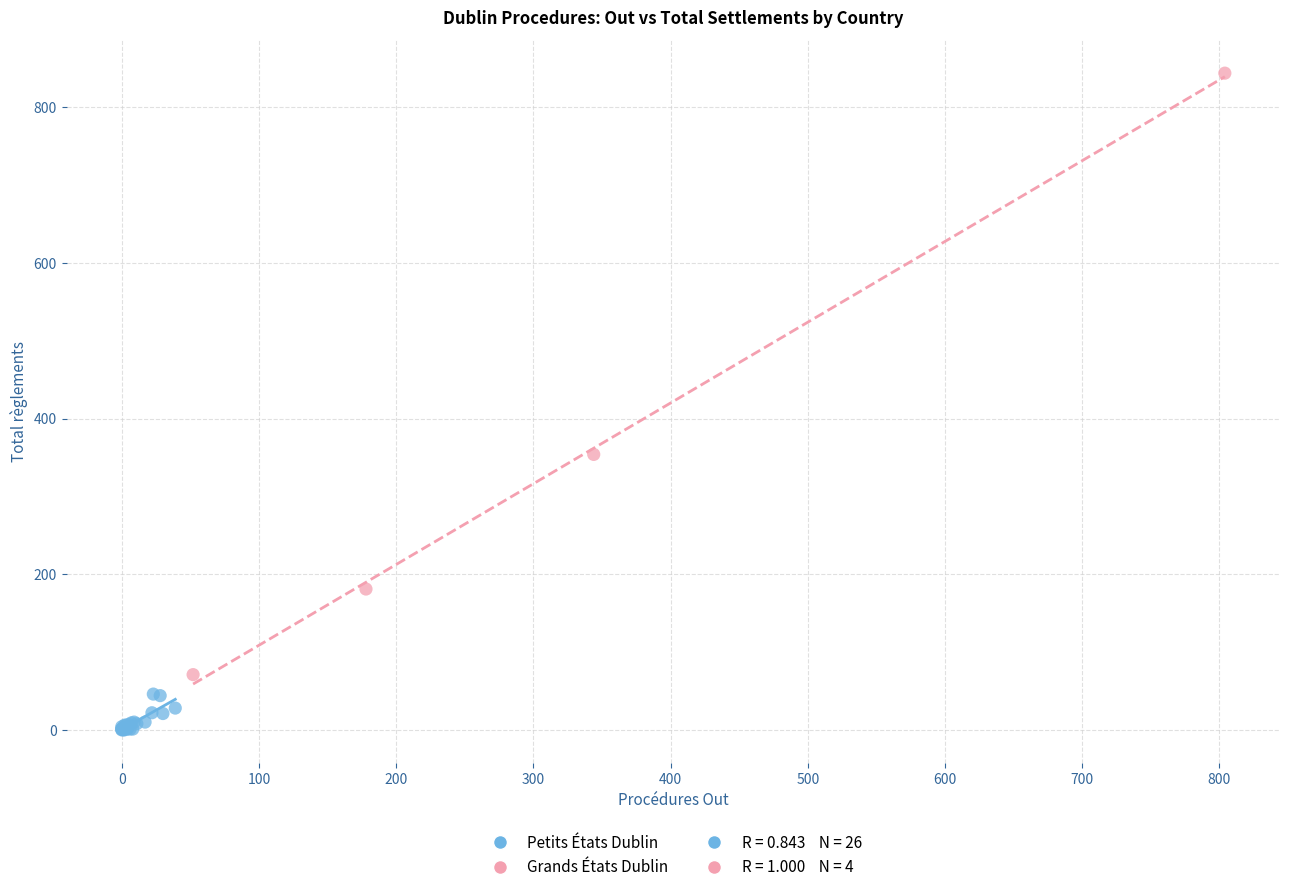

Which series contains the lowest Y value?

Petits États Dublin